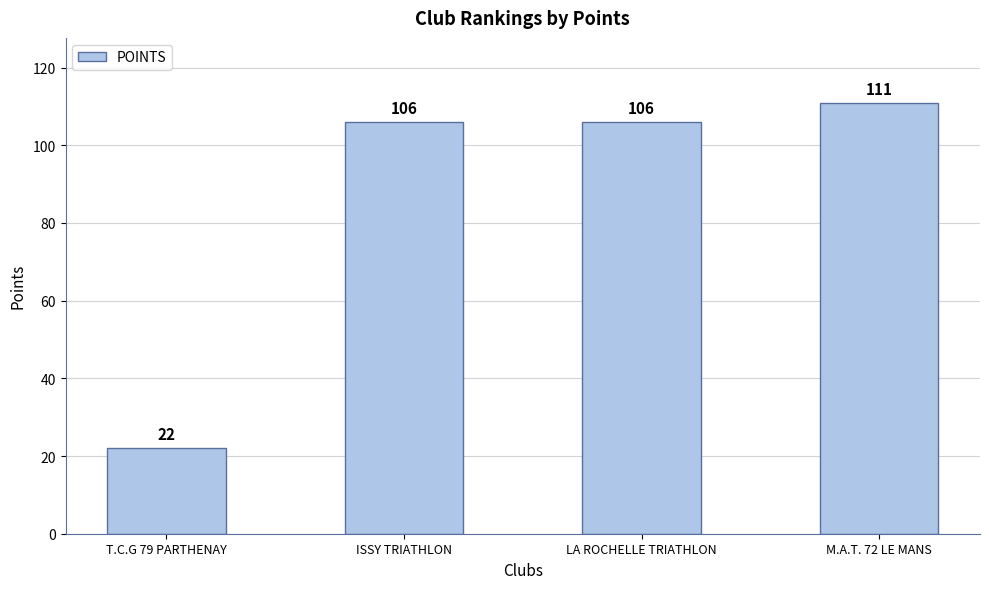

Count the number of categories in the chart.

4